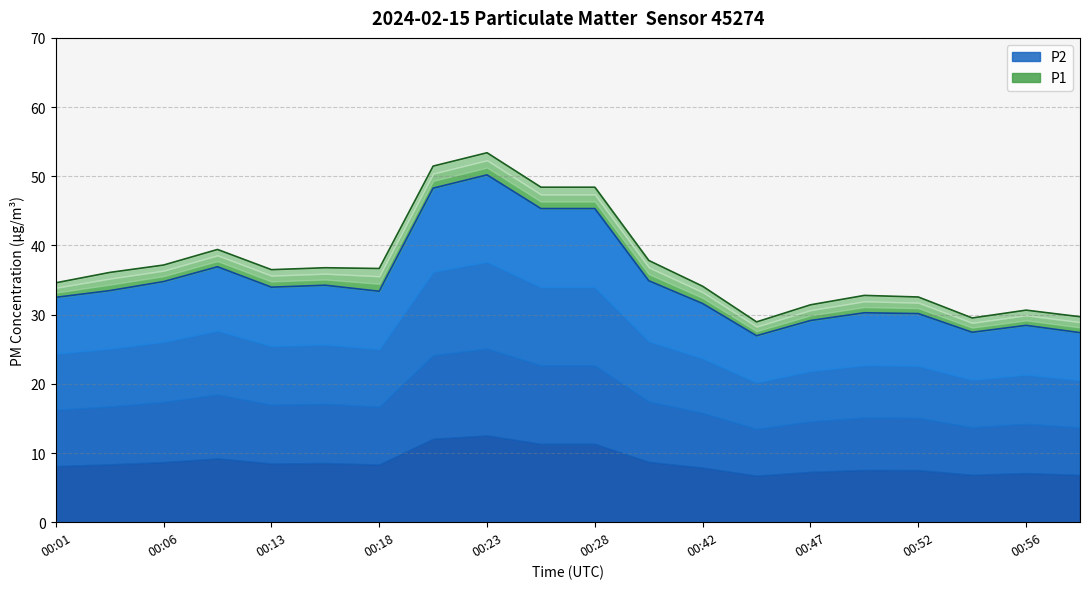

What is the highest value of the P2 series?

50.2